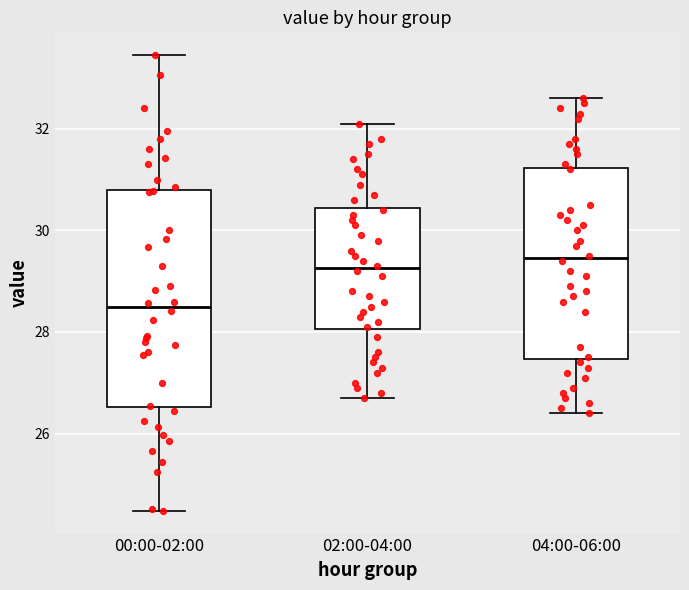

Which box is the tallest, from its lower edge to its upper edge?

00:00-02:00